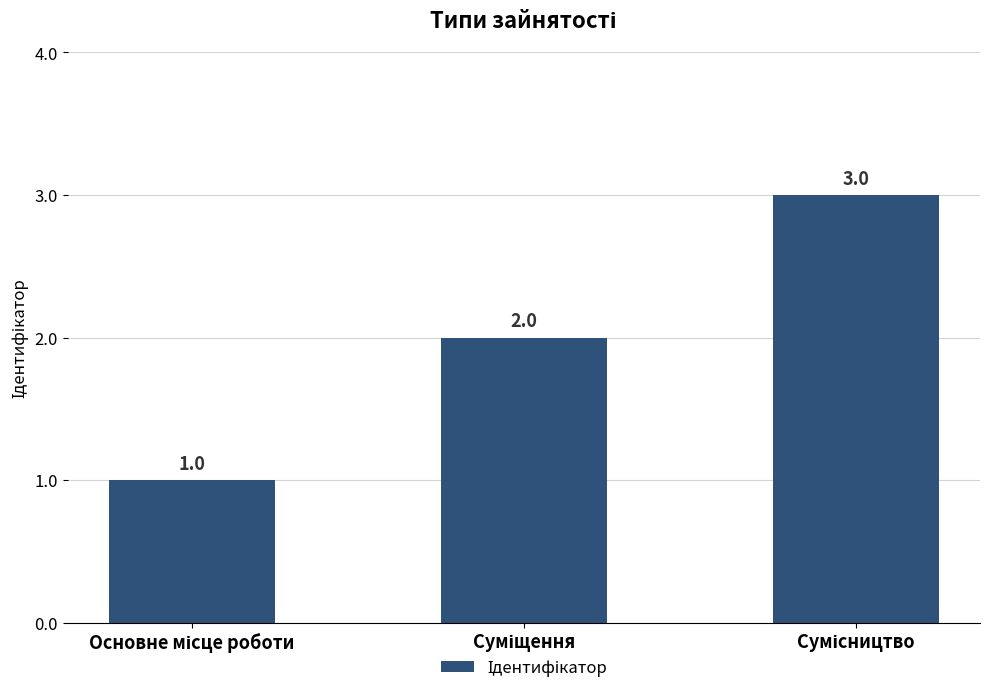

What is the value of the 1st bar from the left?

1